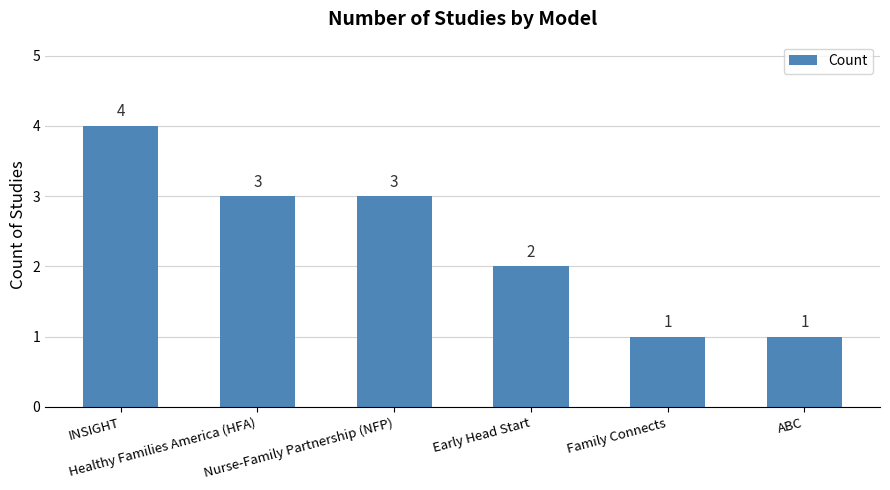

The chart shows a value of 3 at Nurse-Family Partnership (NFP). True or false?

True